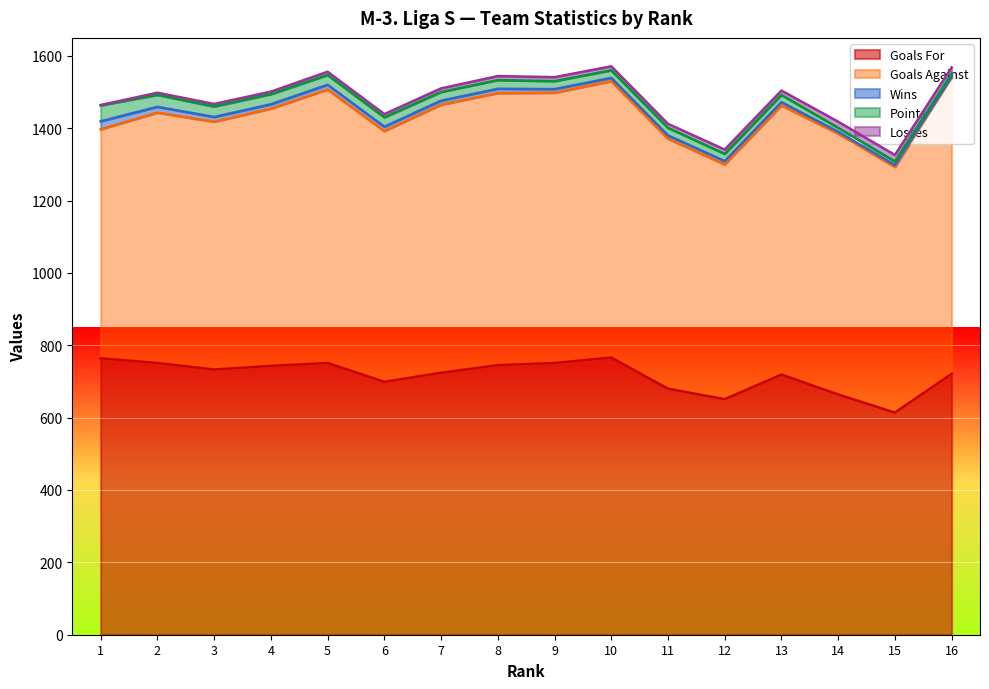

What is the sum of all Goals For values?

11476